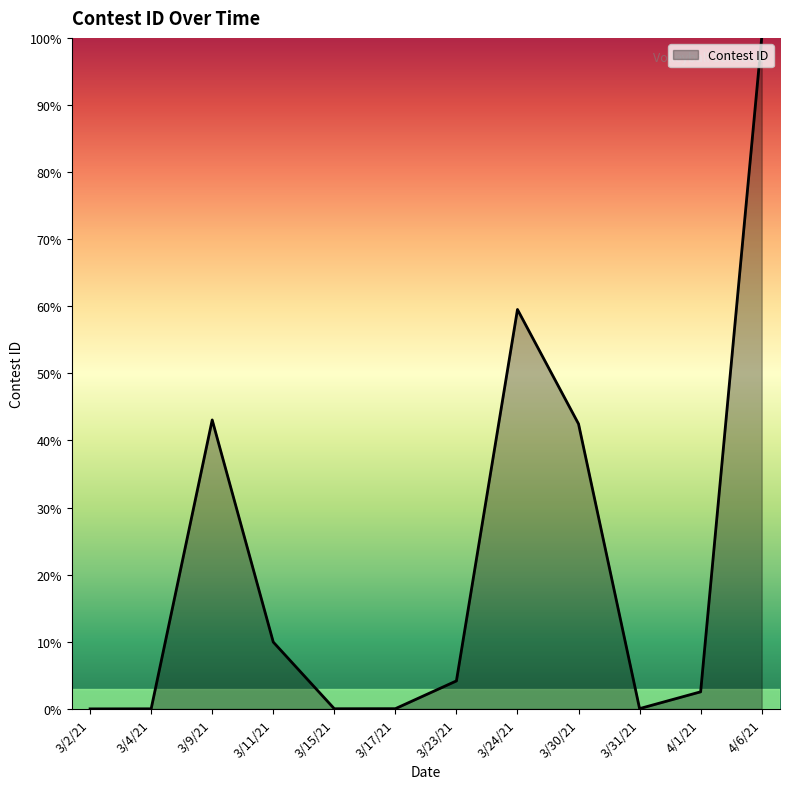

Which has a higher value, 3/2/21 or 3/24/21?

3/24/21